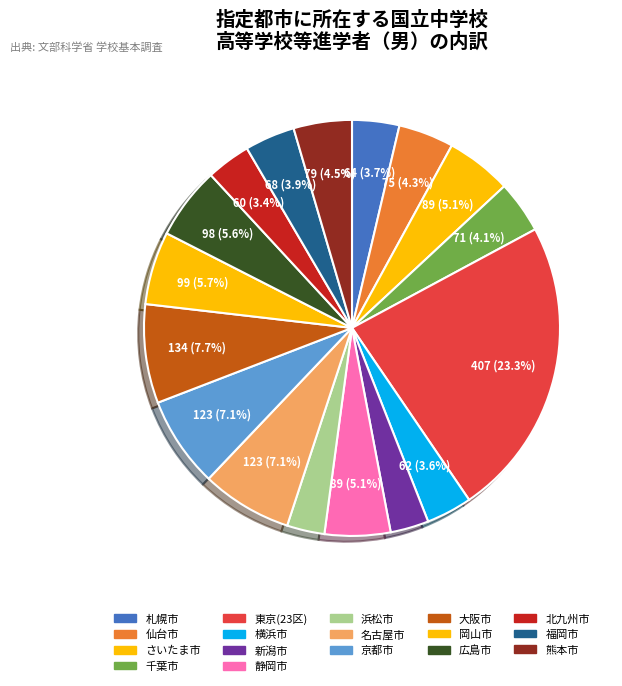

To the nearest percent, what portion does 名古屋市 represent?

7%